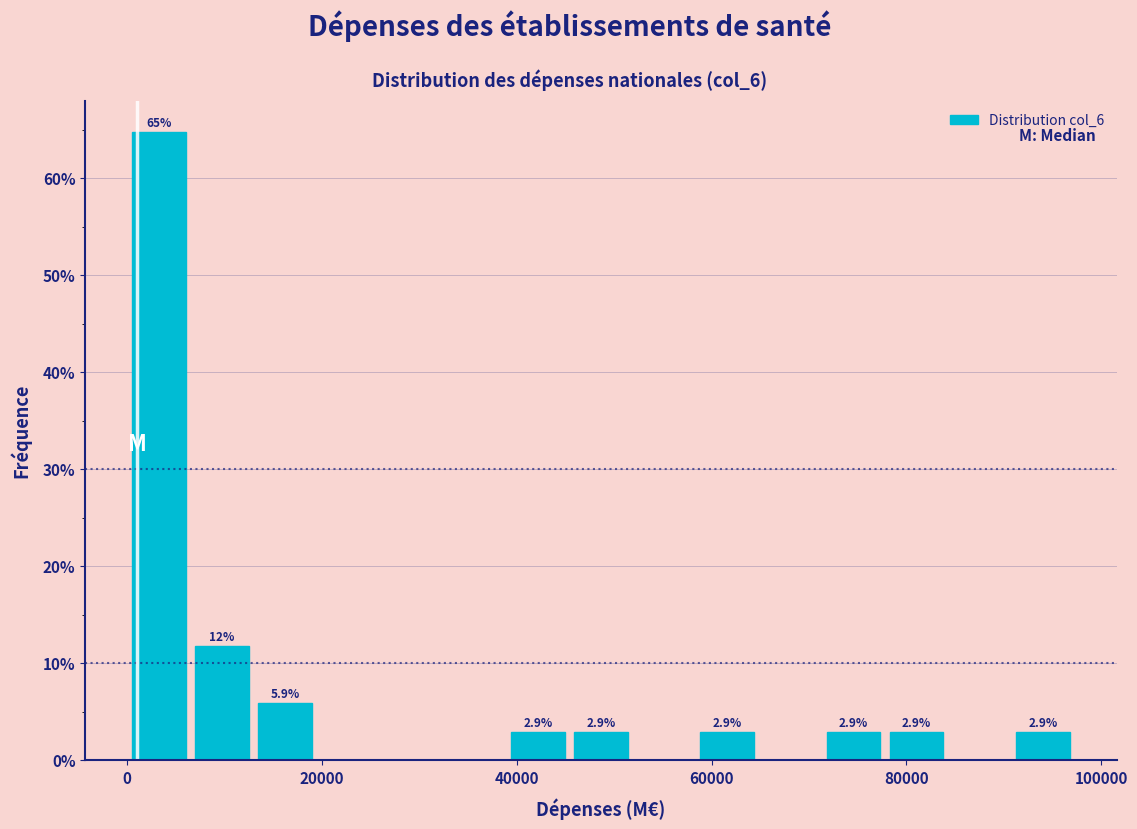

Read against the x-axis, roughly where is the centre of the tallest bar?

4000